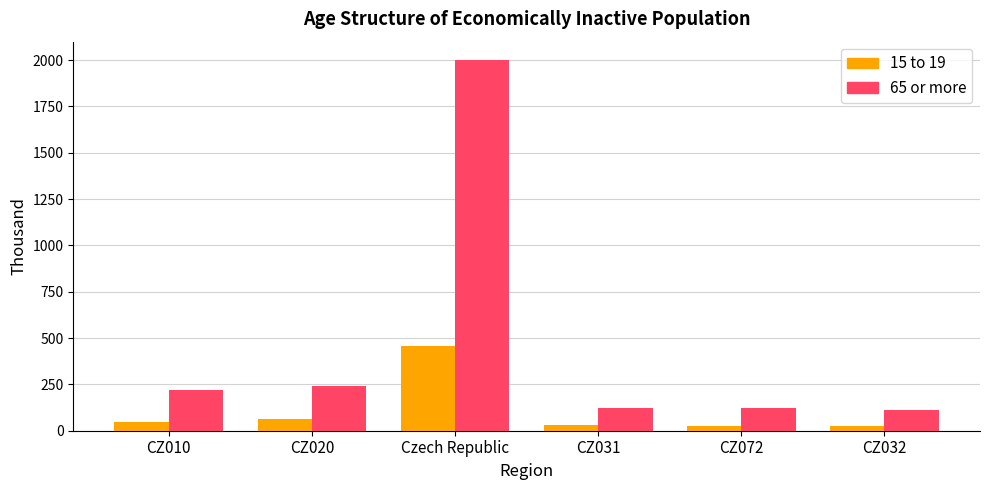

List the series in order of their peak value, lowest first.

15 to 19, 65 or more